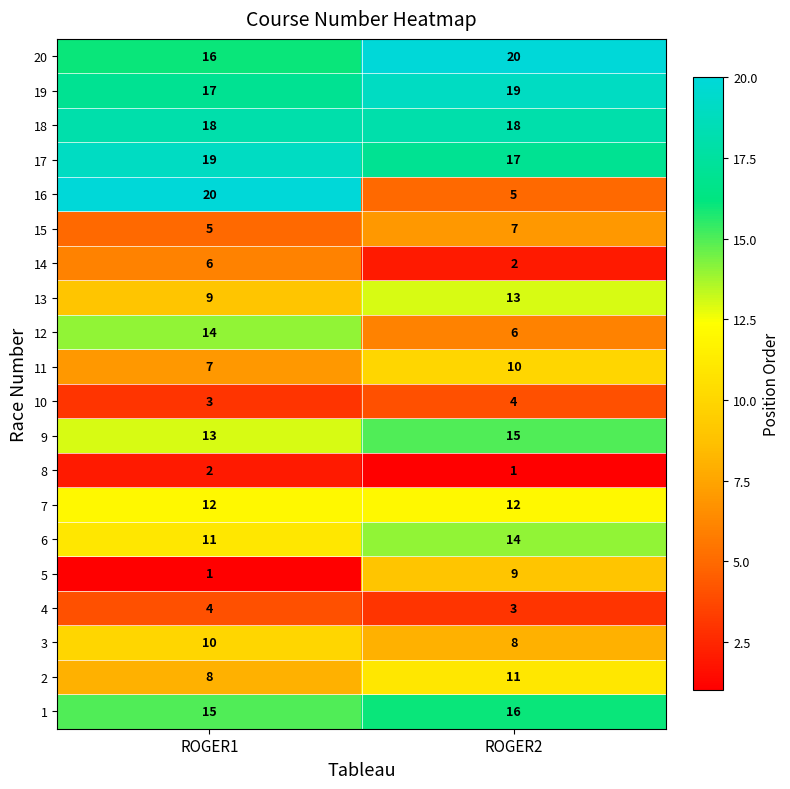

What is the total value across all series at ROGER1?

210